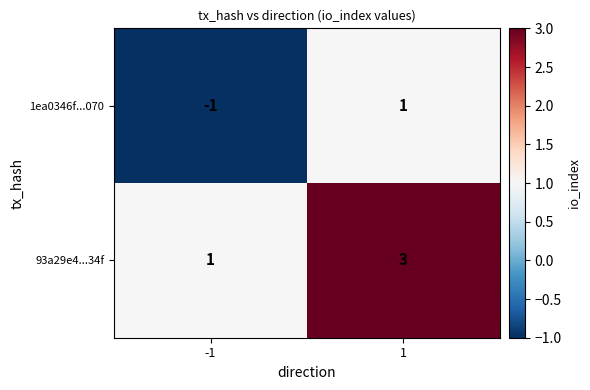

Reading left to right, extract all data points from this chart.

1ea0346f...070: -1=-1	1=1
93a29e4...34f: -1=1	1=3